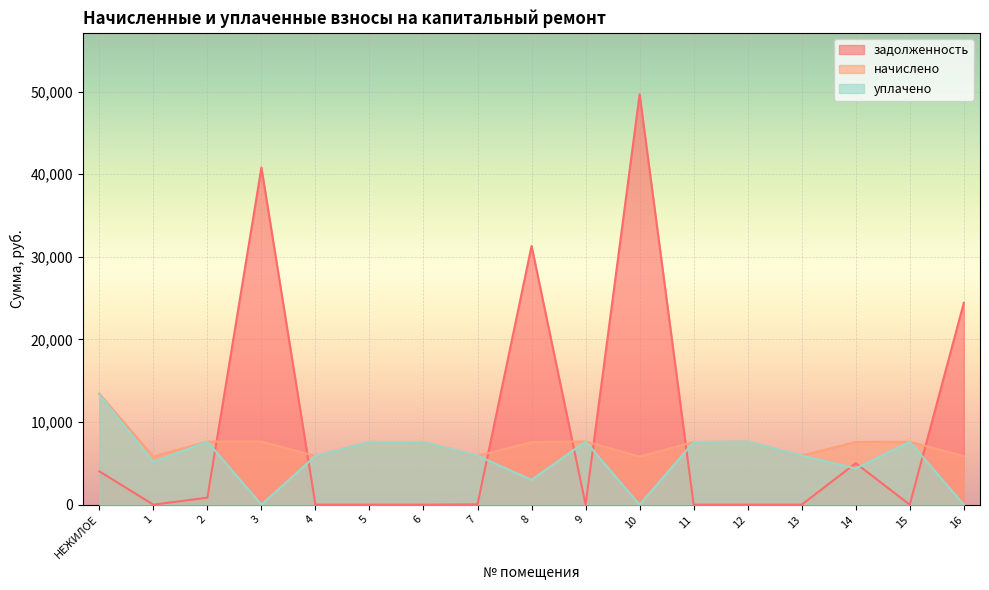

At how many categories does at least one series exceed 45468?

1